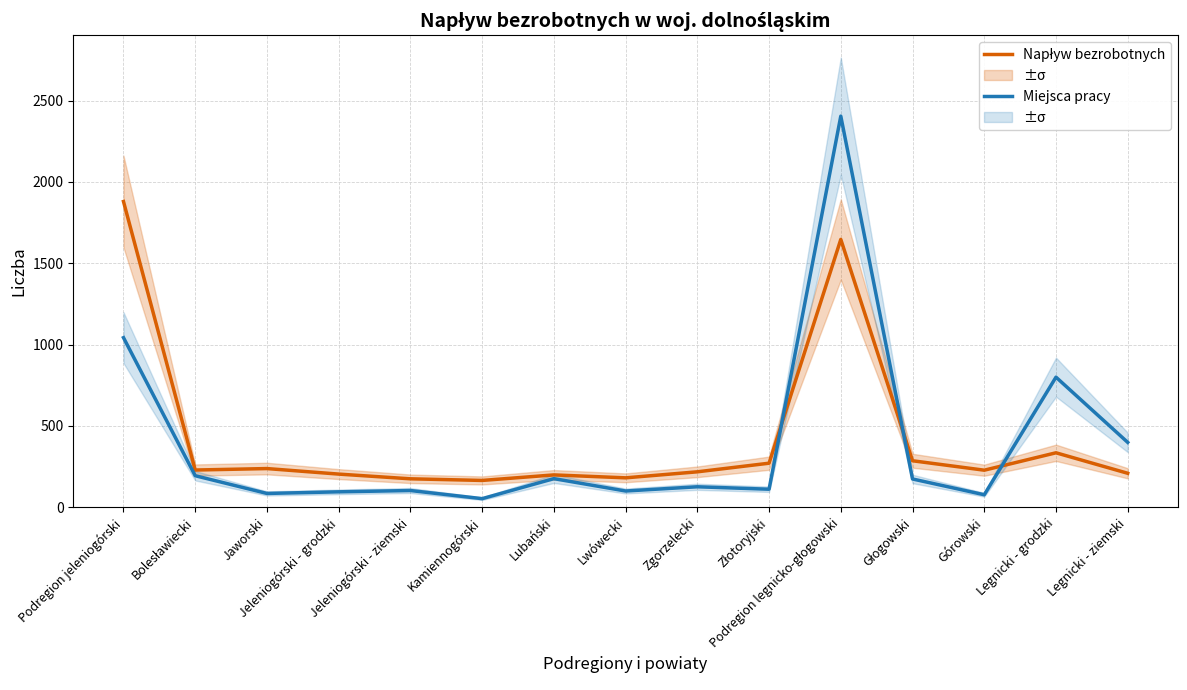

Rank the series by their average value, from lowest to highest.

Liczba zgłoszonych miejsc pracy, Napływ bezrobotnych